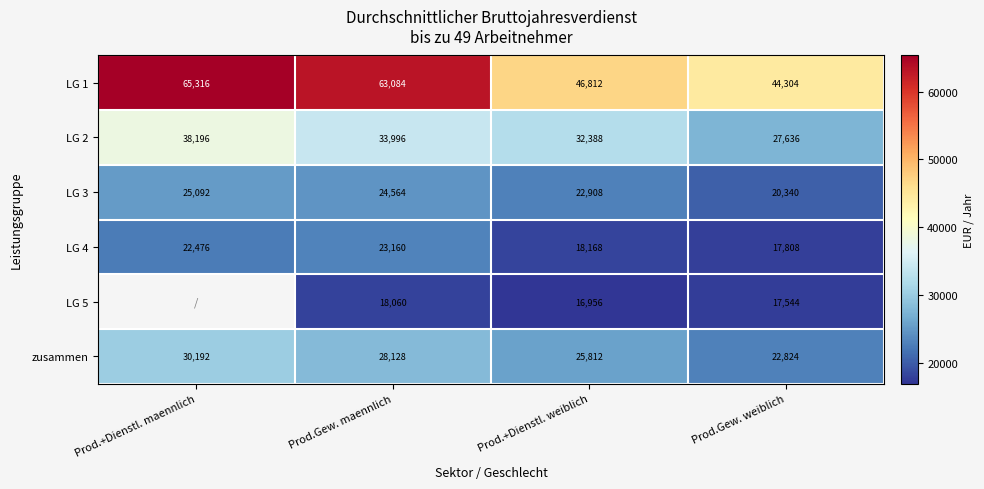

How many LG 1 values are between 46812 and 65316?

3